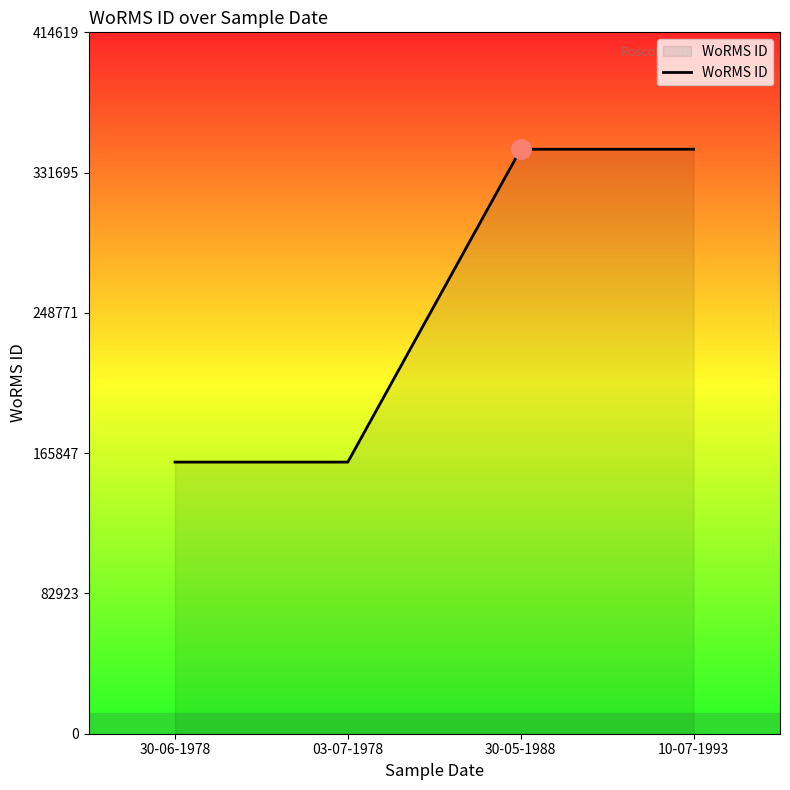

What is the sum of all values?

1012176